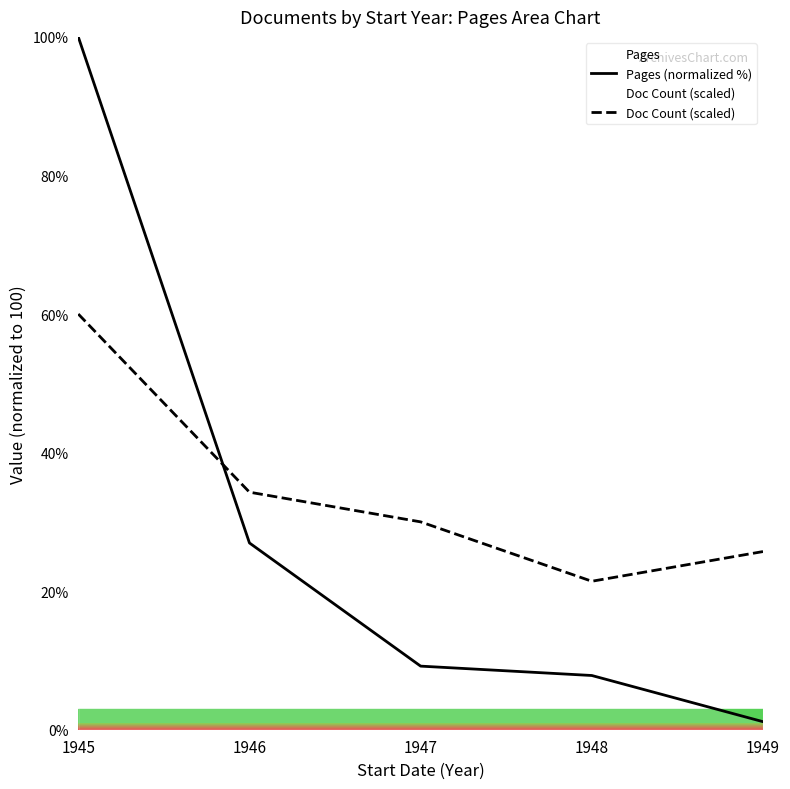

Which series has the largest range (max minus min)?

Pages (normalized %)